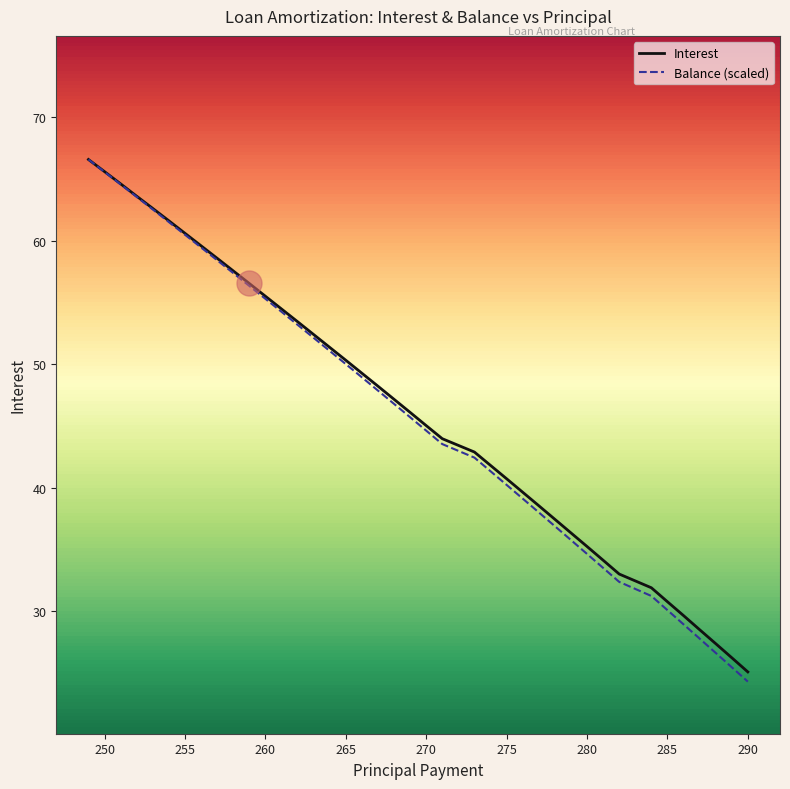

Which series has the widest spread of values?

Balance (scaled)